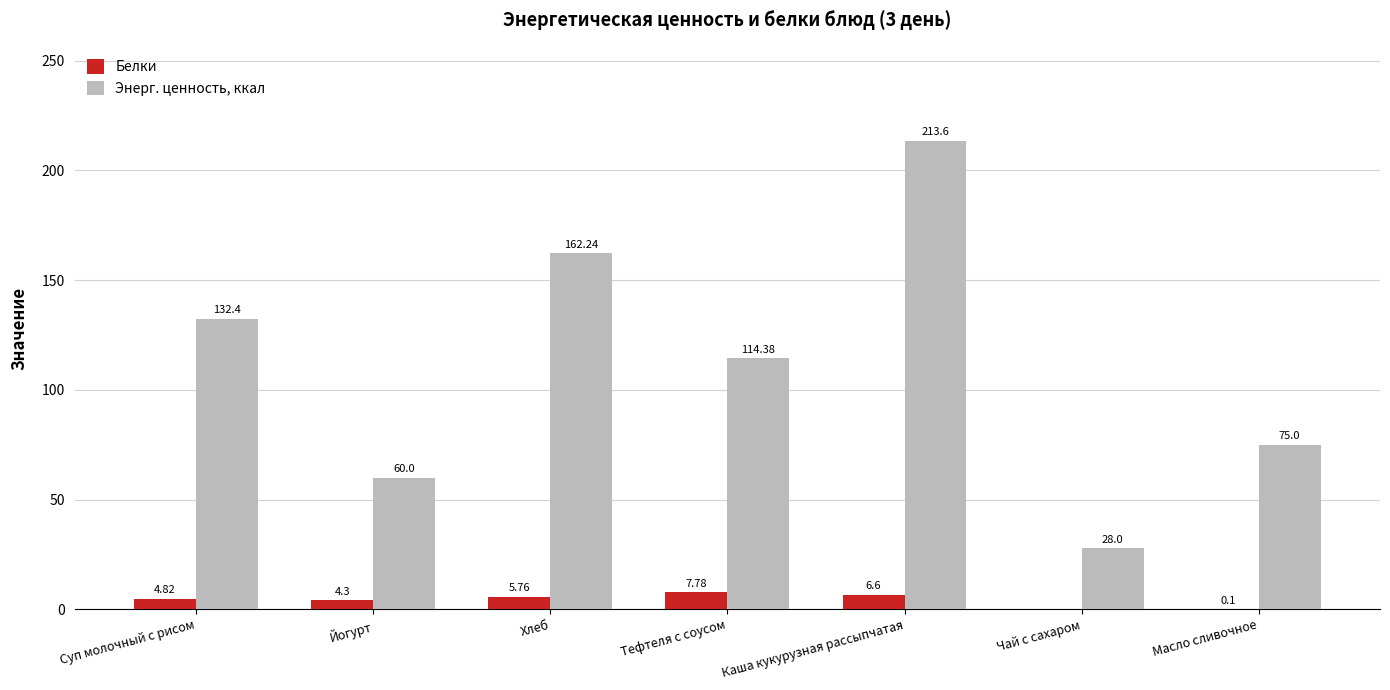

Between Суп молочный с рисом and Чай с сахаром, which series saw the biggest shift?

Энерг. ценность, ккал